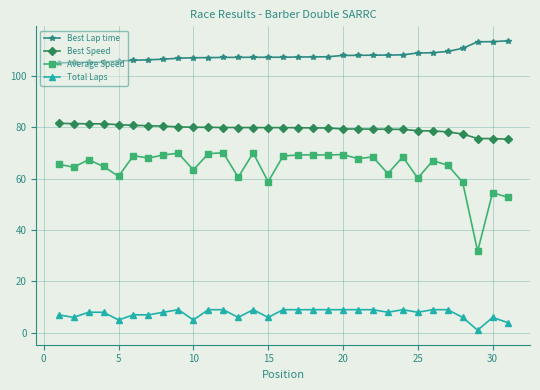

What is the sum of all Total Laps values?

232.0